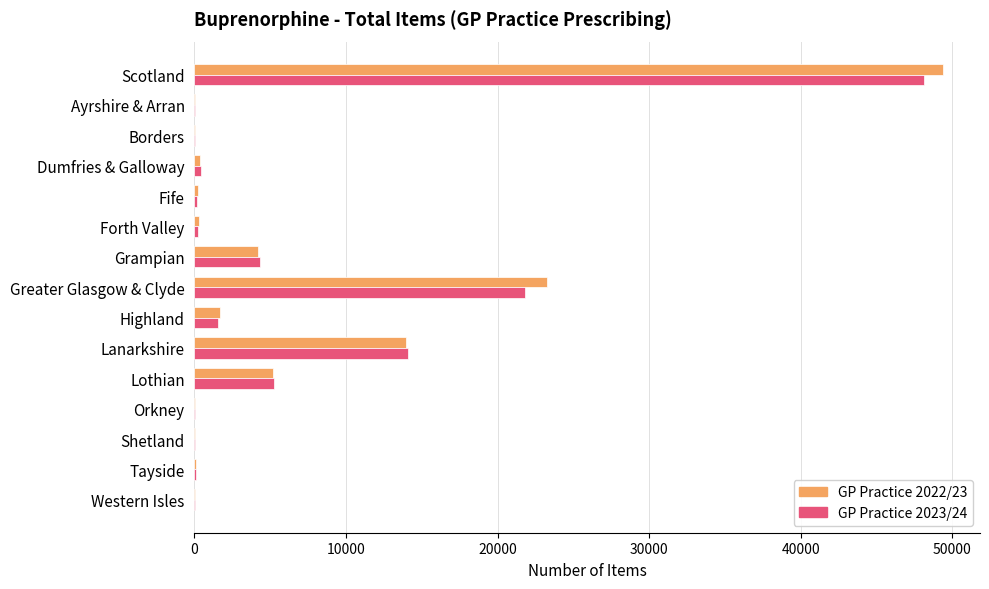

Is the value of GP Practice 2023/24 at Fife greater than the value of GP Practice 2022/23 at Lothian?

No